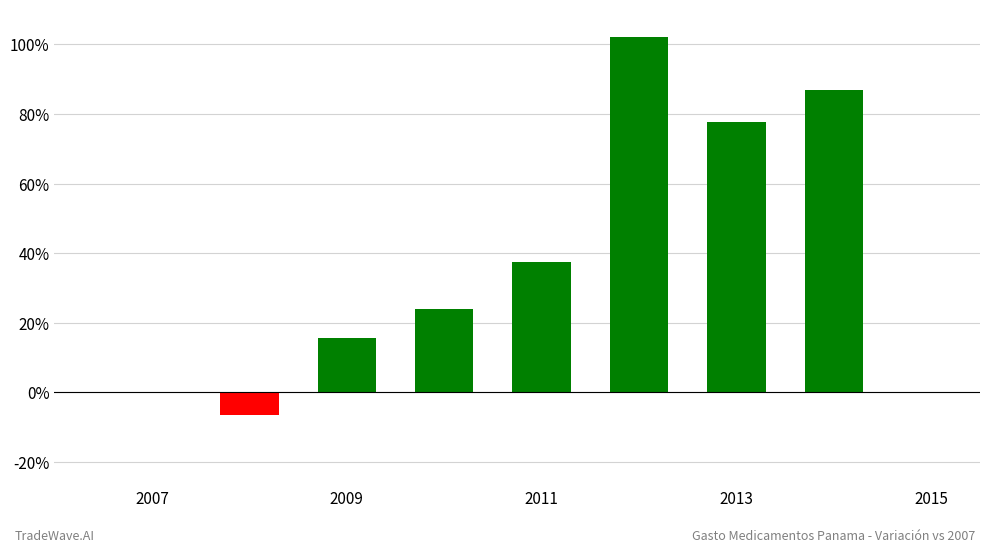

Are the bars horizontal?

No